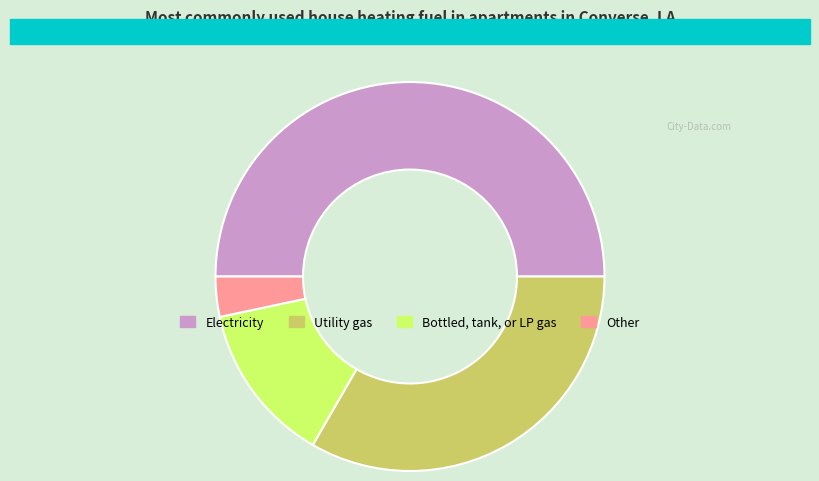

Is Other the majority of the pie?

No